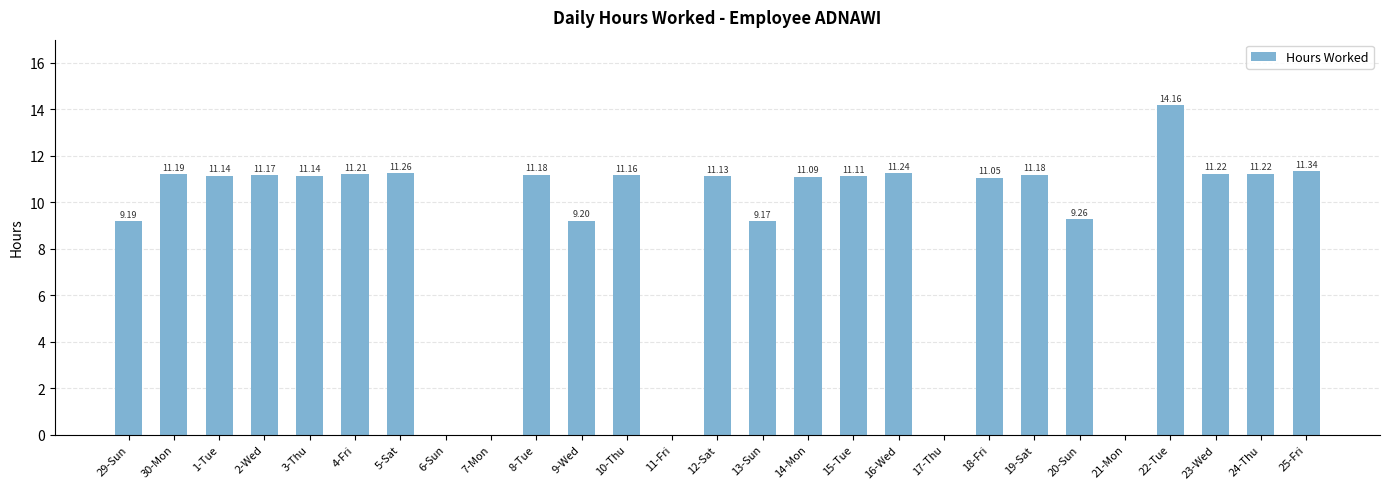

Approximately how many times larger is the value at 1-Tue compared to 24-Thu?

1.0